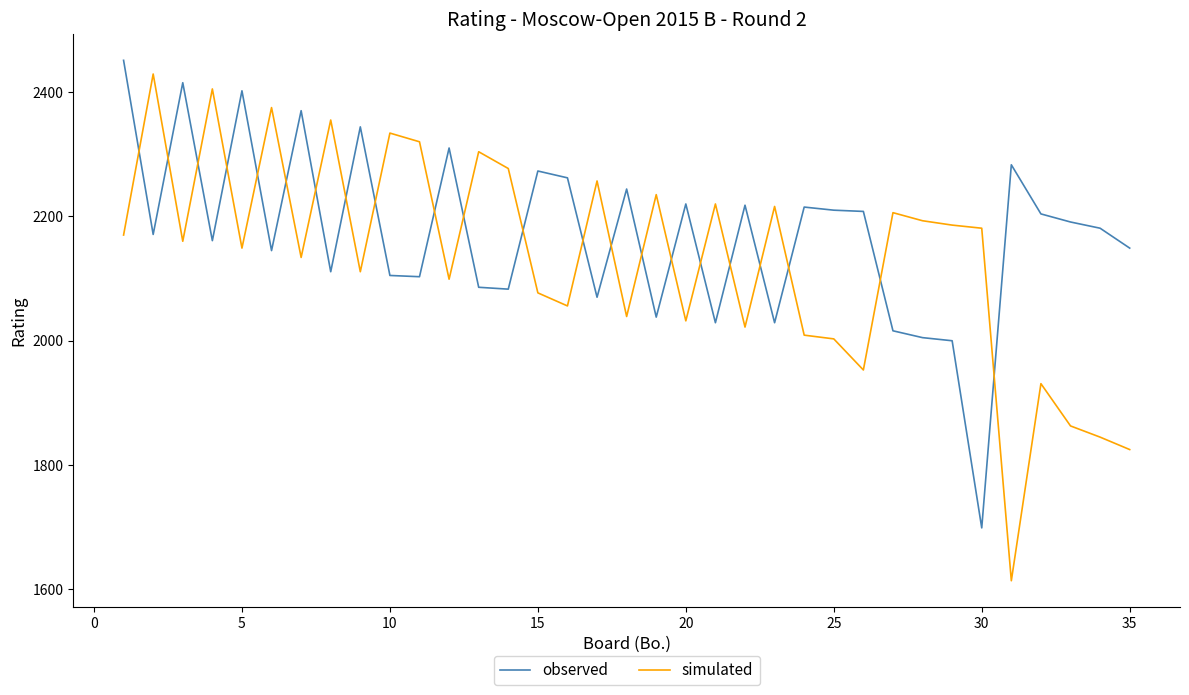

Which series has the largest total across all categories?

observed